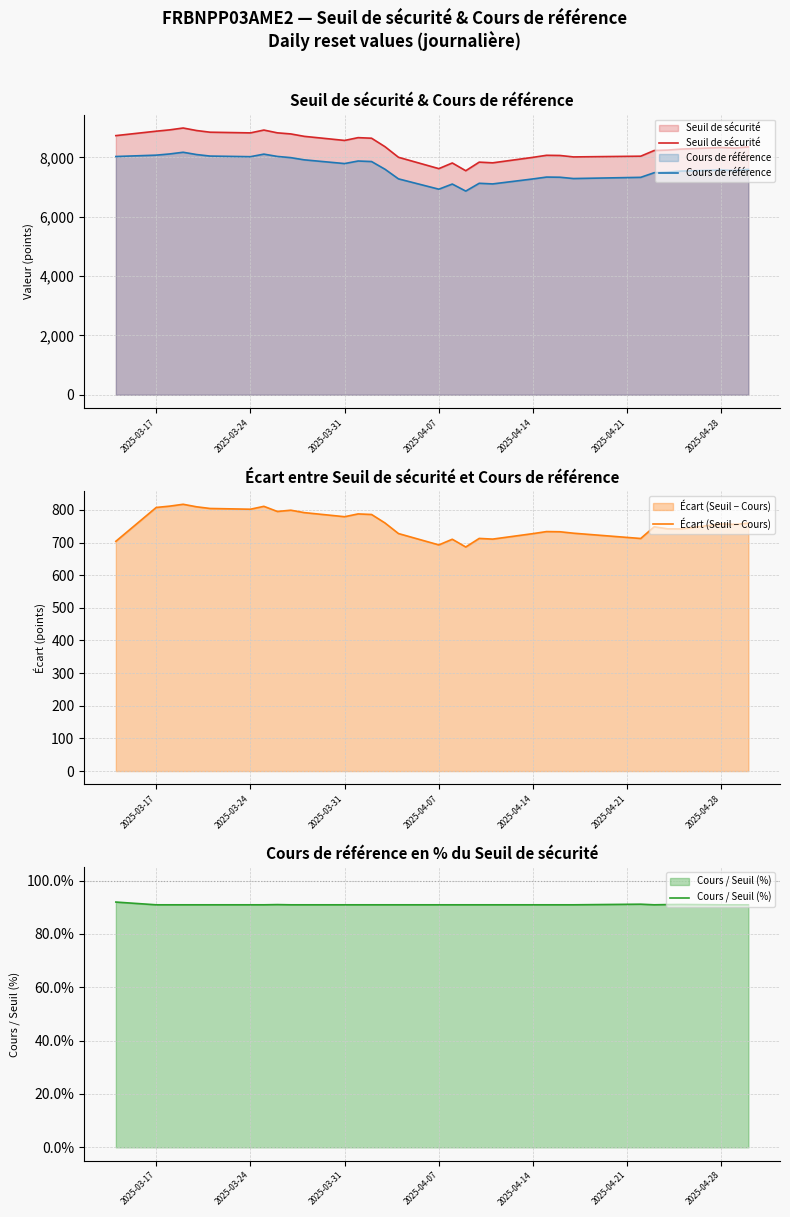

Is the value of Cours / Seuil (%) at 31 greater than the value of Cours de référence at 15?

No